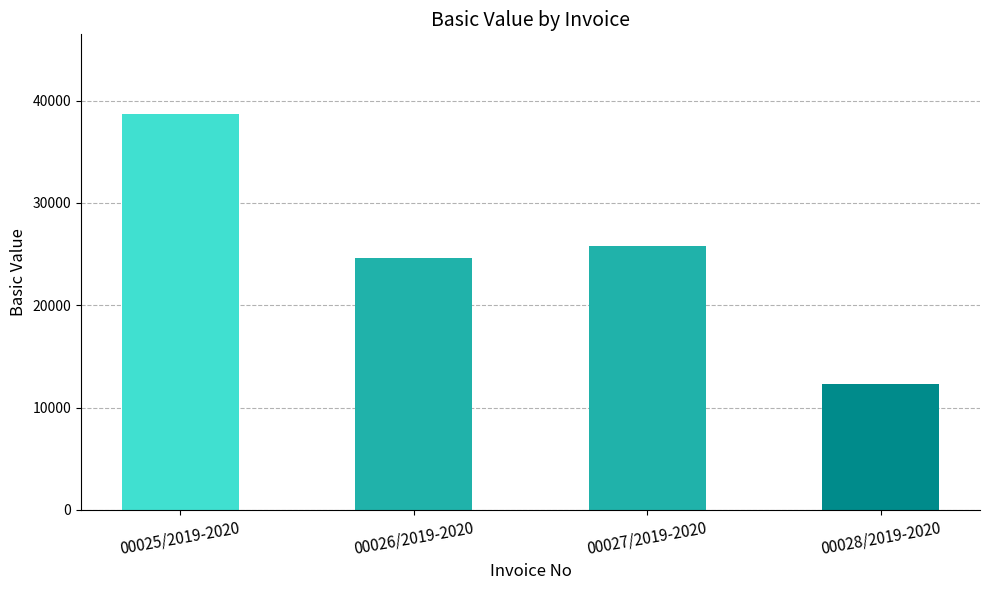

How many distinct data groups are displayed?

1